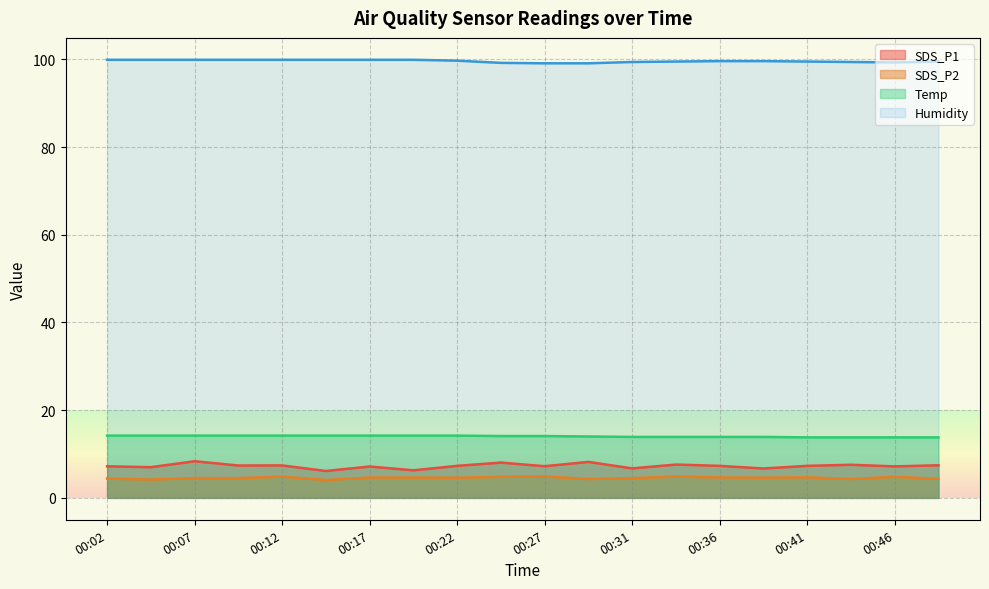

Reading right to left, what are all the values shown in this chart?

SDS_P1: 7.4	7.2	7.5	7.3	6.7	7.3	7.6	6.7	8.2	7.2	8.1	7.3	6.3	7.2	6.1	7.4	7.4	8.3	7.0	7.2
SDS_P2: 4.3	4.8	4.3	4.7	4.6	4.7	4.8	4.5	4.3	4.9	4.8	4.6	4.6	4.6	4.1	4.8	4.5	4.5	4.2	4.4
Temp: 13.8	13.8	13.8	13.8	13.9	13.9	13.9	13.9	14.0	14.1	14.1	14.2	14.2	14.2	14.2	14.2	14.2	14.2	14.2	14.2
Humidity: 99.5	99.3	99.4	99.5	99.6	99.6	99.5	99.4	99.1	99.1	99.2	99.7	99.9	99.9	99.9	99.9	99.9	99.9	99.9	99.9